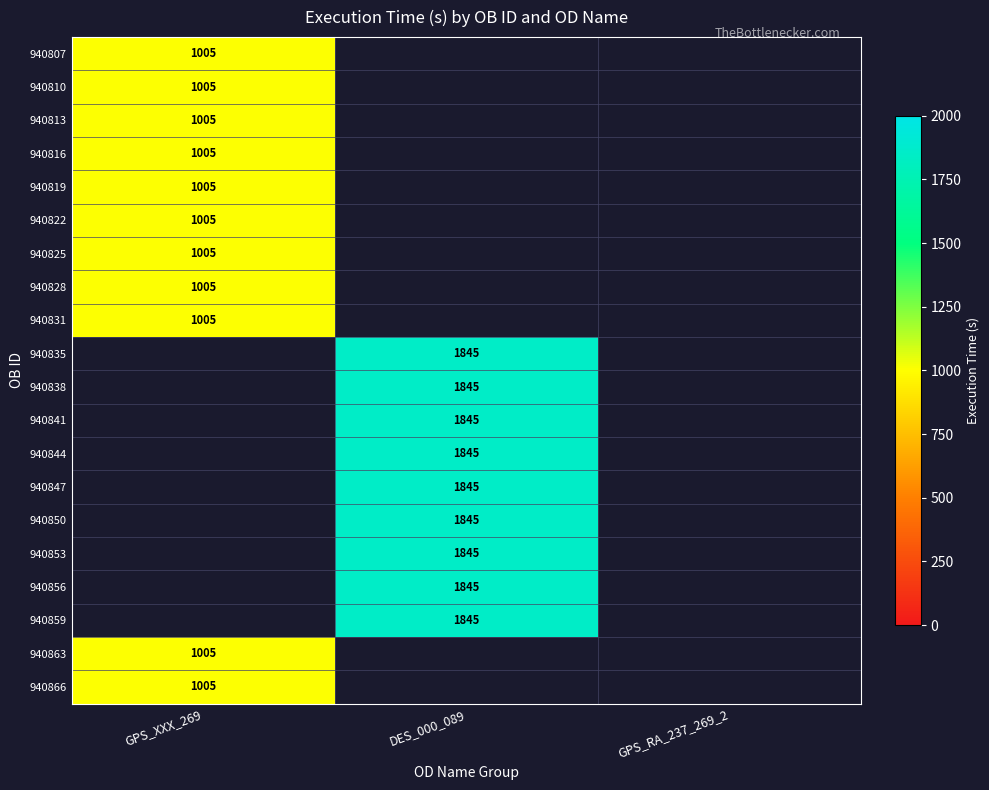

True or false: 940853 has a value of 846 at DES_000_089.

False